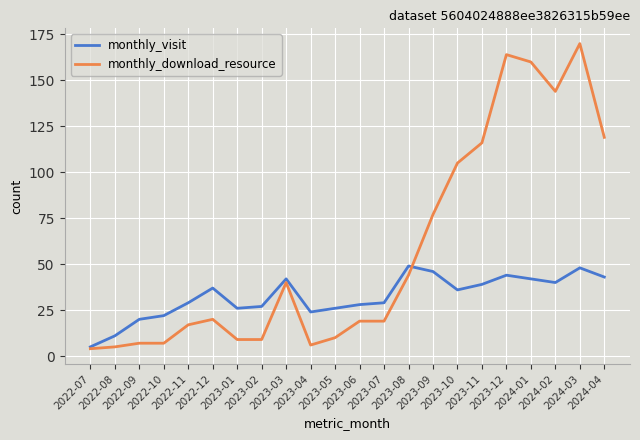

Which series has the widest spread of values?

monthly_download_resource